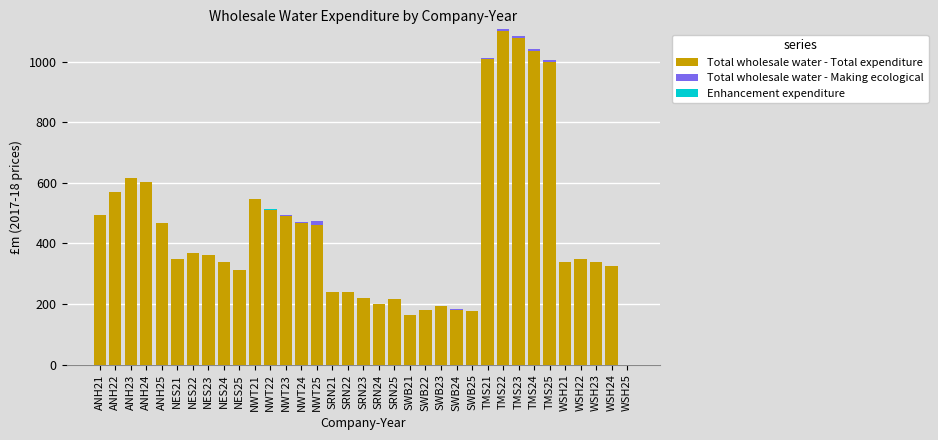

The value of Total wholesale water - Total expenditure at WSH23 is 474.1. True or false?

False